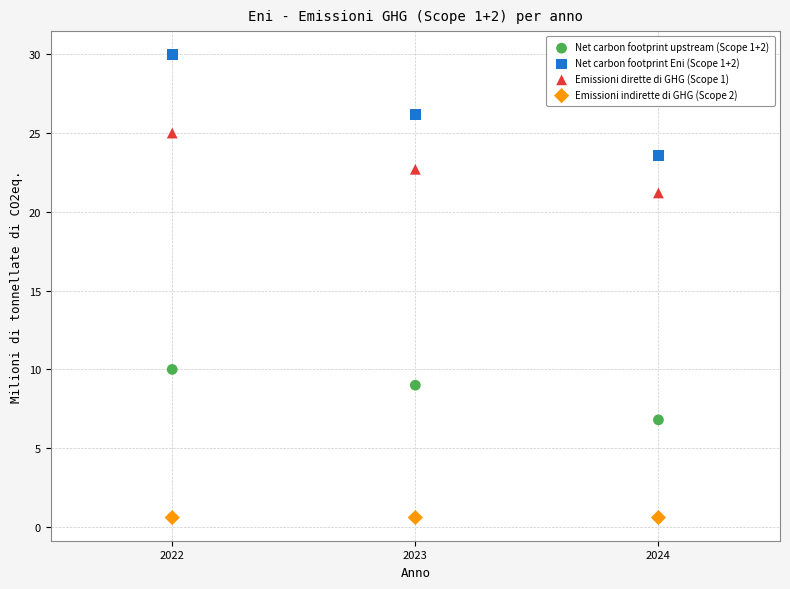

Which series reaches the maximum Y coordinate?

Net carbon footprint Eni (Scope 1+2)